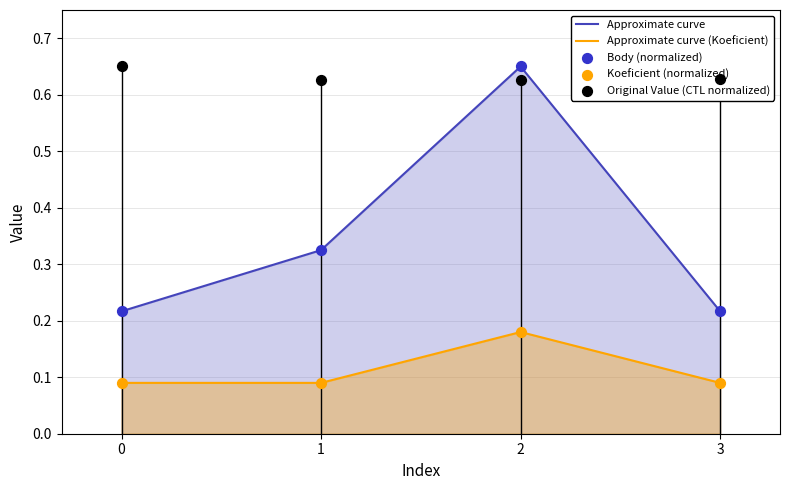

True or false: Approximate curve (Koeficient) and Approximate curve cross at least once.

False